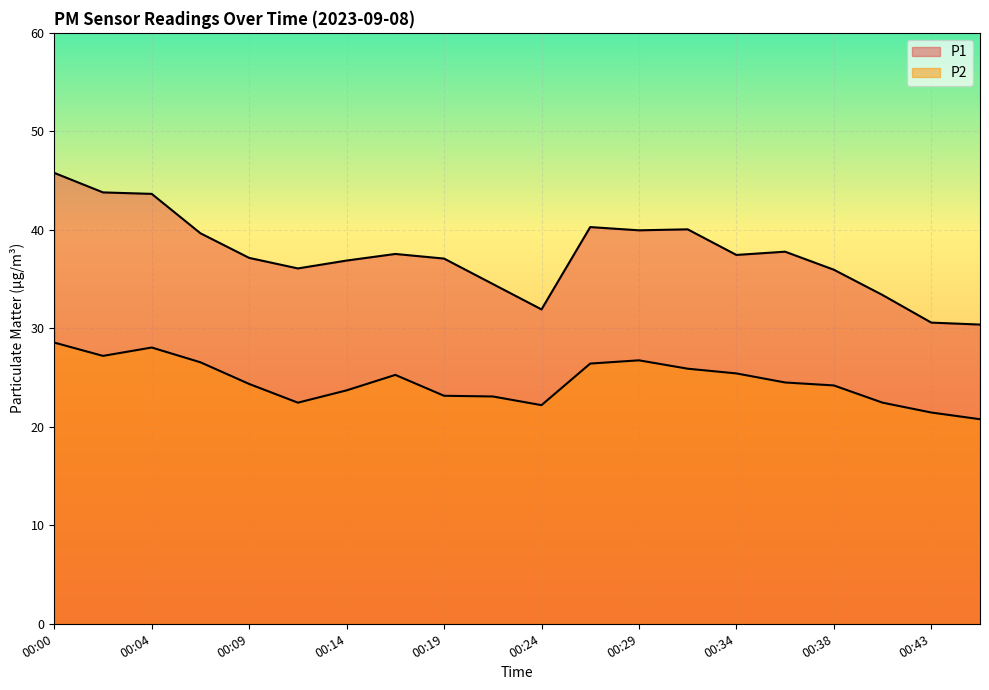

What value does the P2 series have at 00:36?

24.5